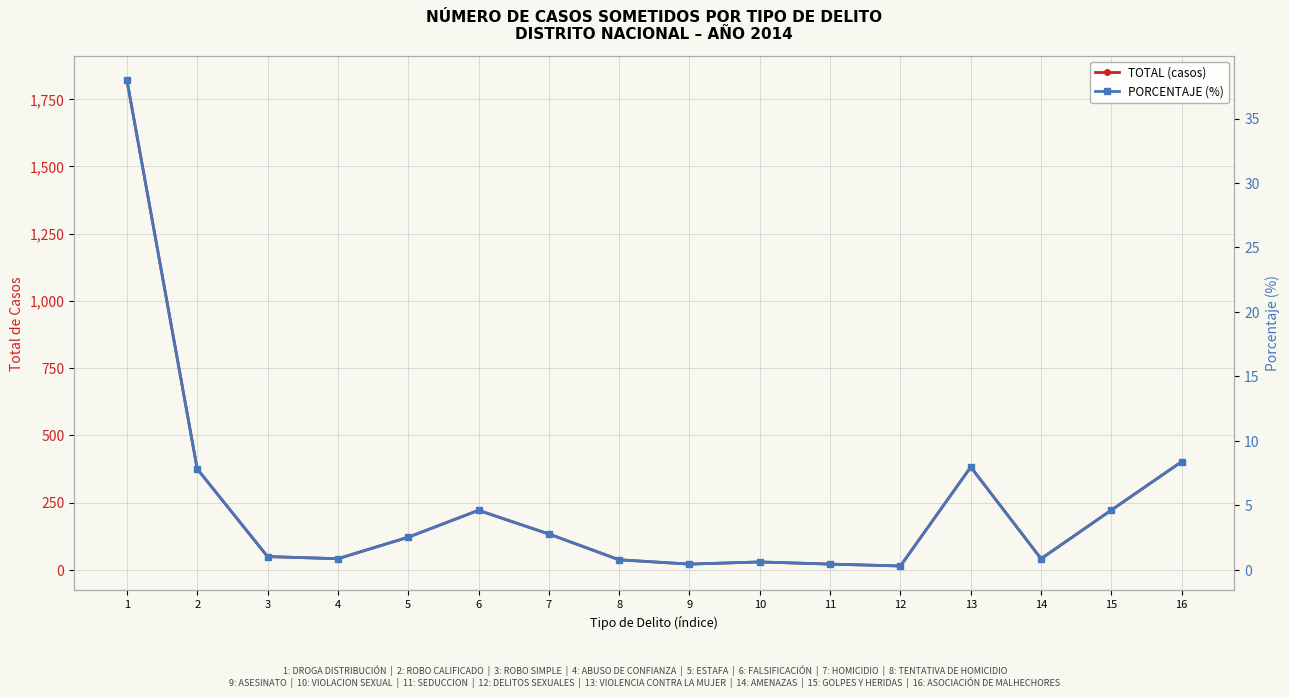

Reading left to right, transcribe all the data shown in this chart.

TOTAL (casos): 1=1821.0	2=375.0	3=49.0	4=41.0	5=121.0	6=221.0	7=133.0	8=37.0	9=21.0	10=29.0	11=21.0	12=14.0	13=382.0	14=41.0	15=222.0	16=402.0
PORCENTAJE (%): 1=38.0	2=7.8	3=1.0	4=0.9	5=2.5	6=4.6	7=2.8	8=0.8	9=0.4	10=0.6	11=0.4	12=0.3	13=8.0	14=0.9	15=4.6	16=8.4